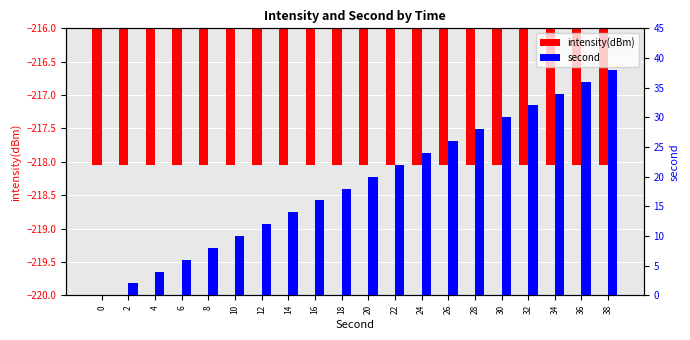

Rank the series by their average value, from lowest to highest.

intensity(dBm), second